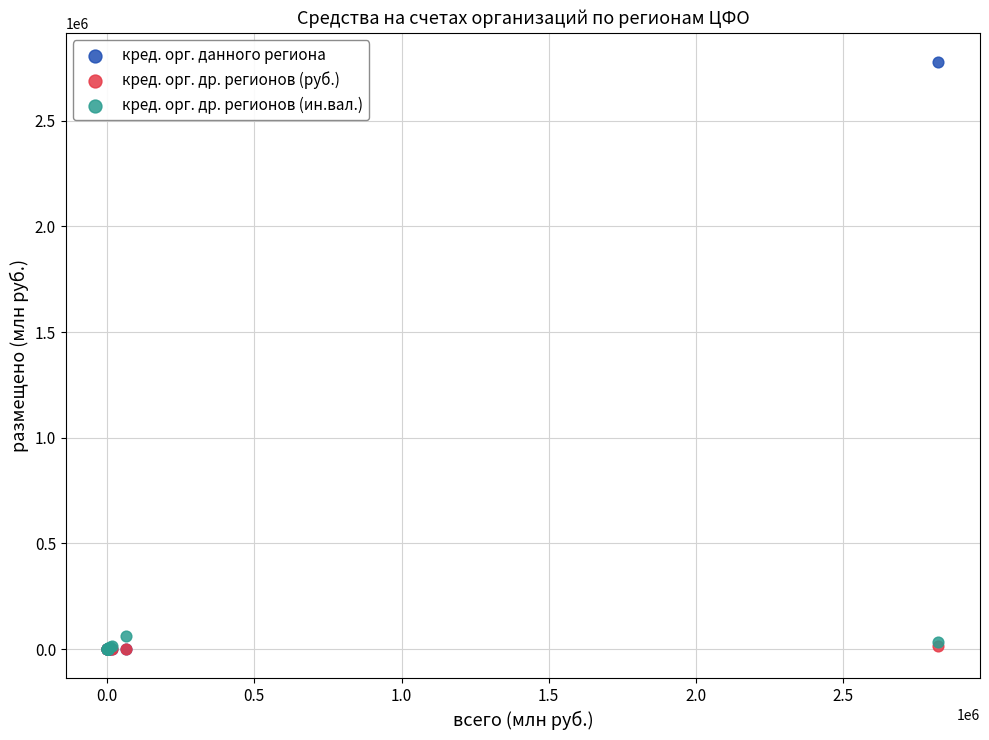

Across all series, what Y value is closest to 1388188?

63449